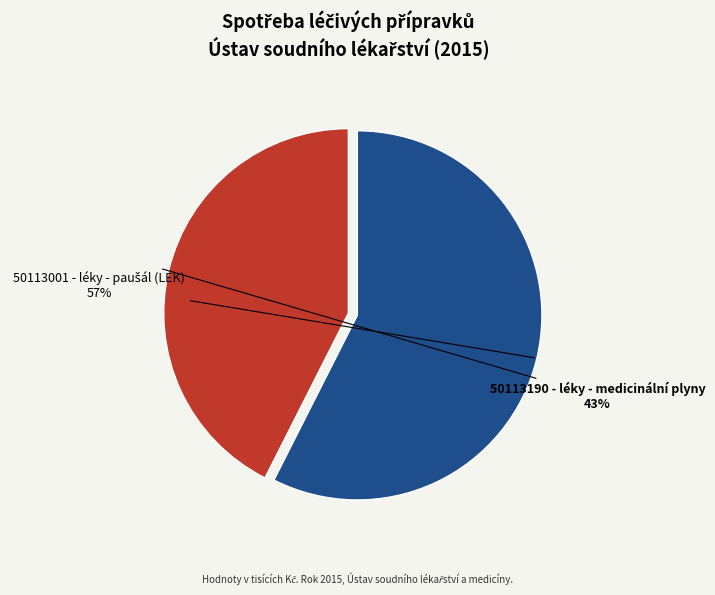

How many slices are in this pie chart?

2